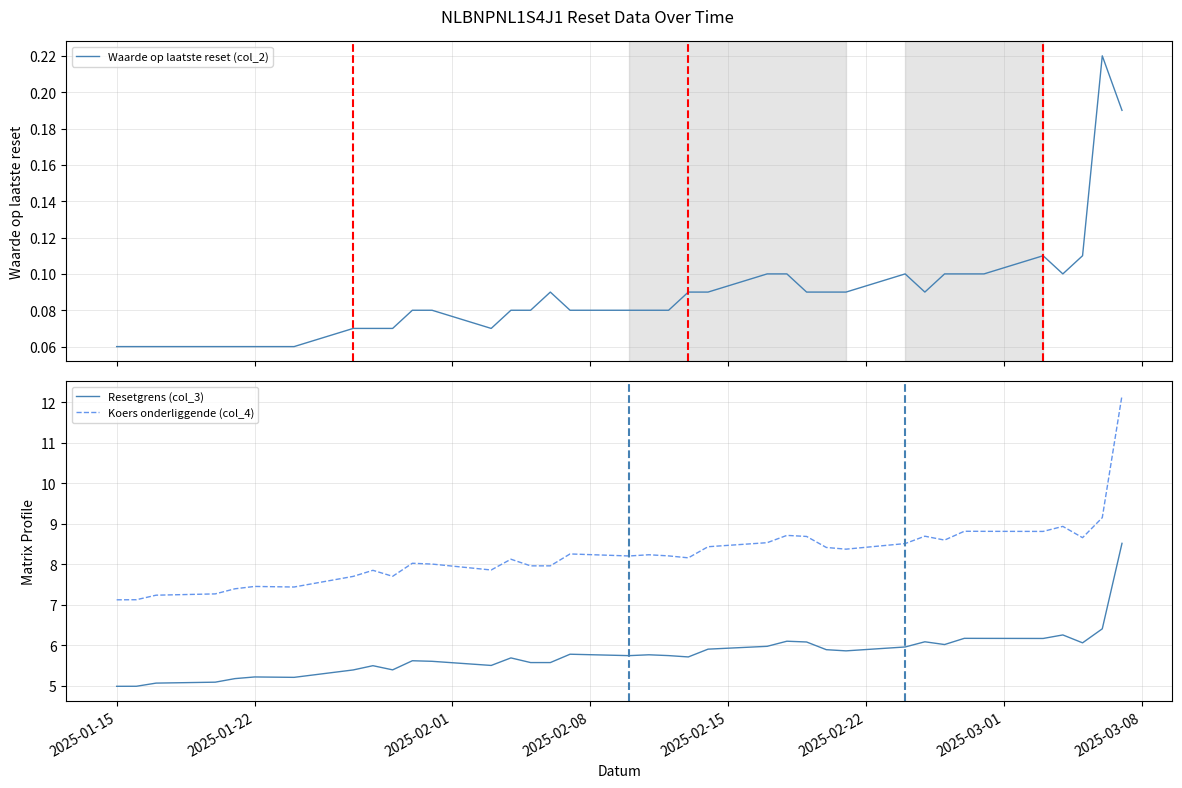

What is the highest value of the Koers onderliggende (col_4) series?

12.2